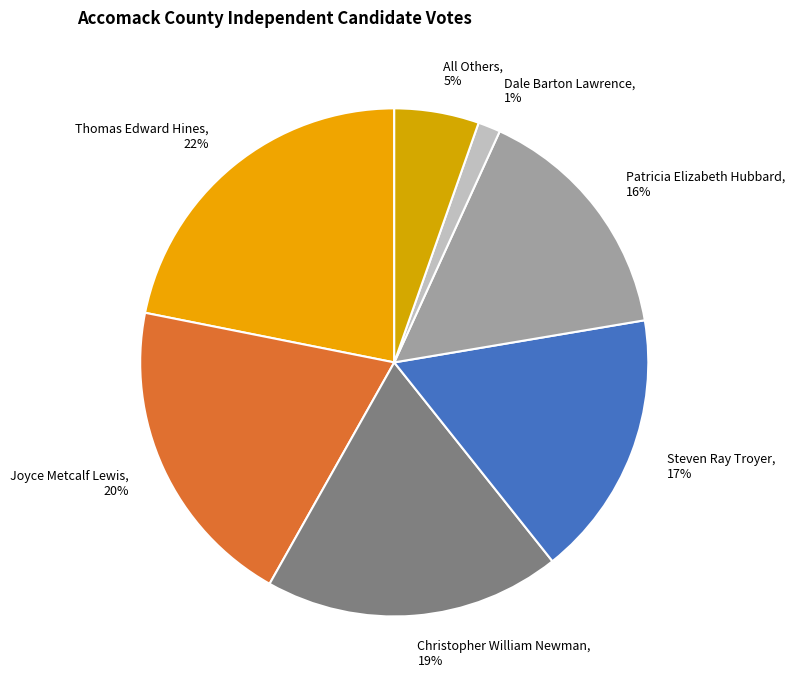

Rank the categories by value from highest to lowest.

Thomas Edward Hines, Joyce Metcalf Lewis, Christopher William Newman, Steven Ray Troyer, Patricia Elizabeth Hubbard, All Others, Dale Barton Lawrence